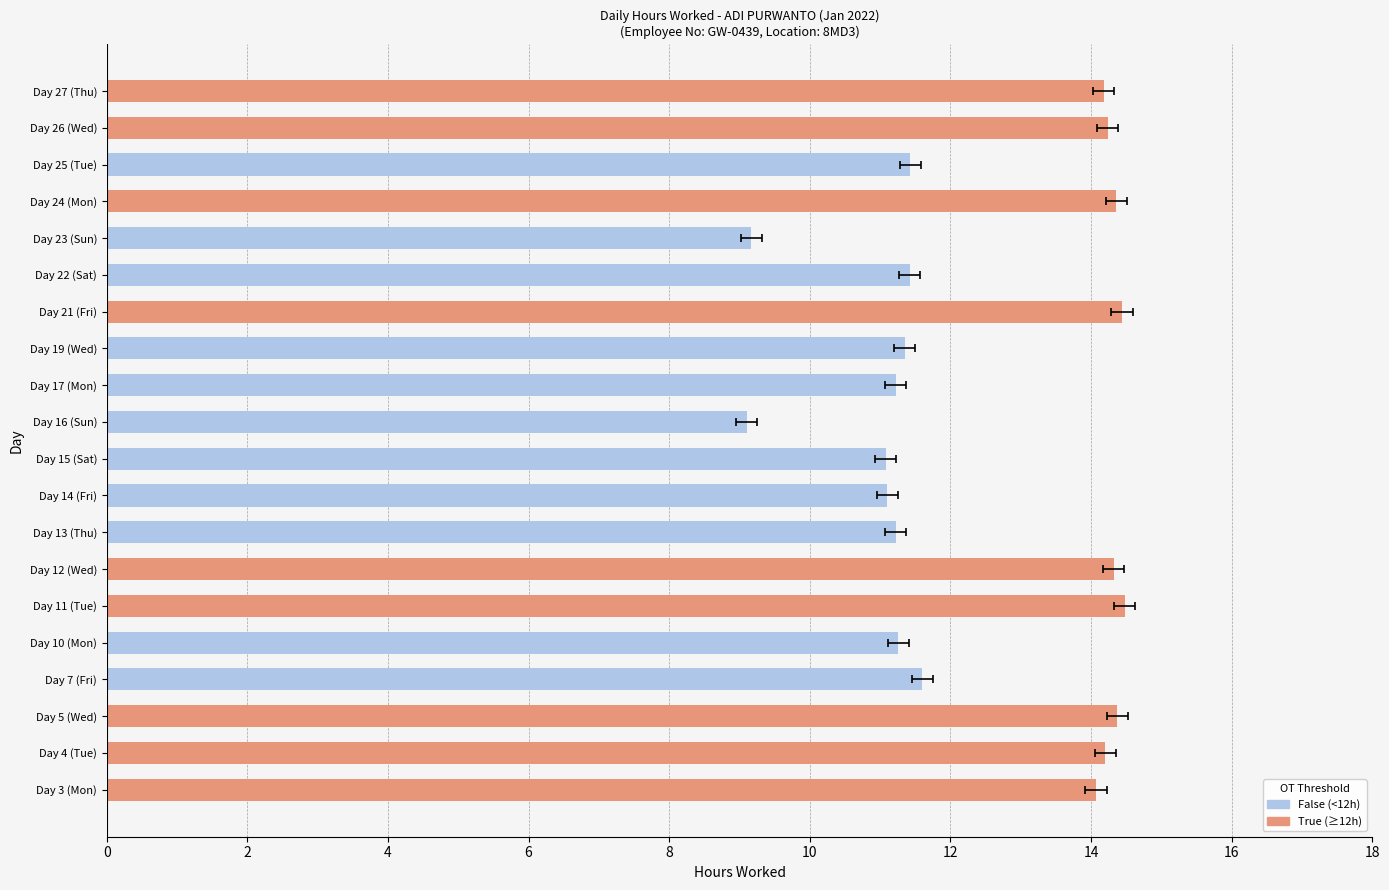

What is the ratio of the value at Day 21 (Fri) to the value at Day 17 (Mon)?

1.3